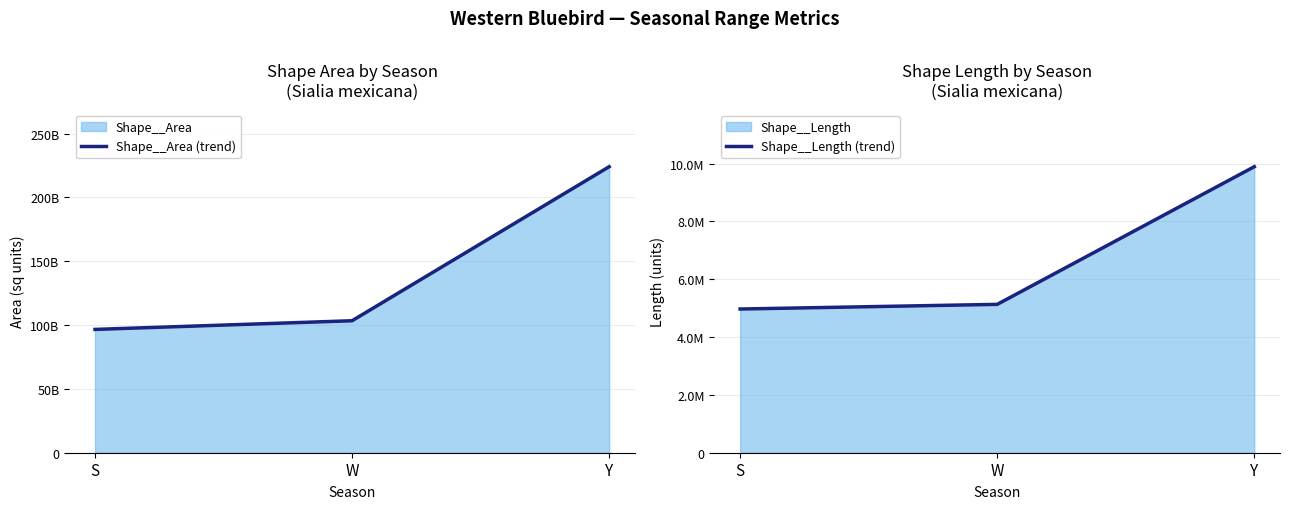

What is the smallest value displayed?

4970216.5